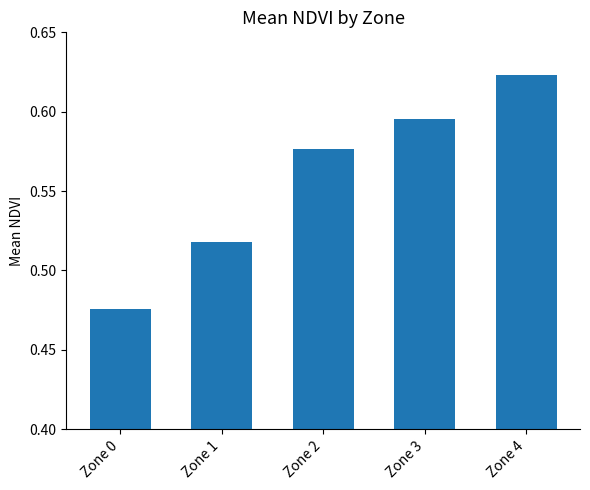

How many values are between 0 and 1?

5